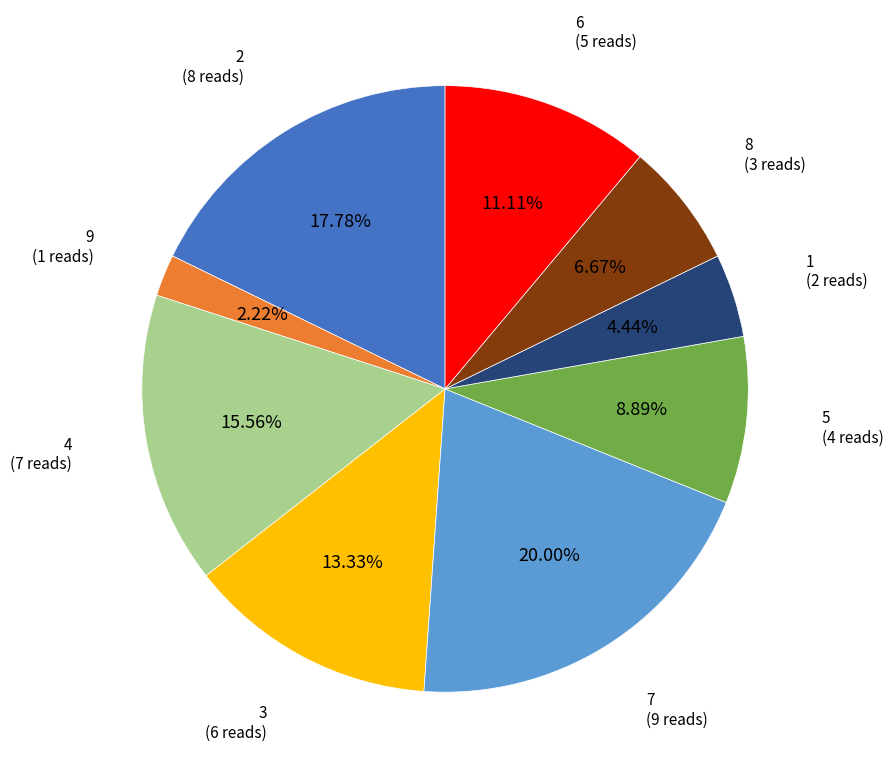

Does any single category account for the majority?

No